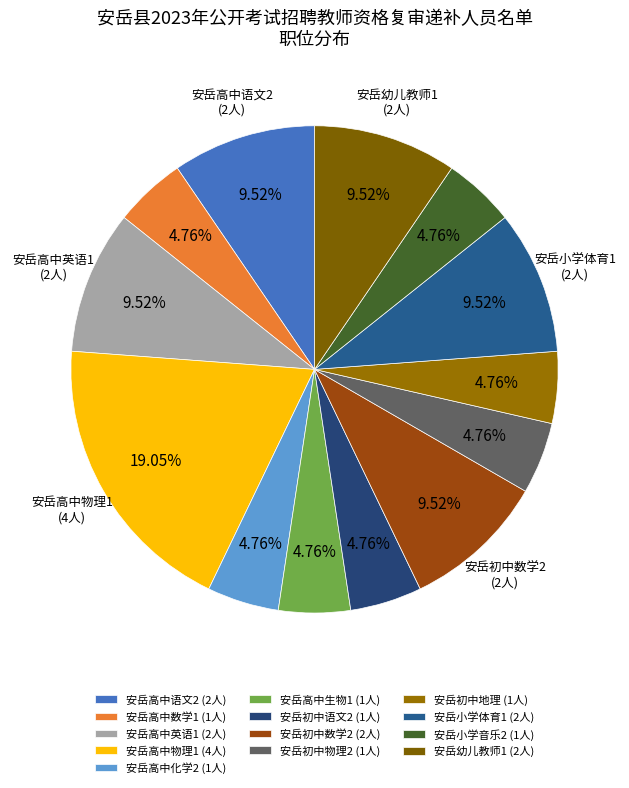

What percentage is NOT represented by 安岳高中英语1?

90.5%